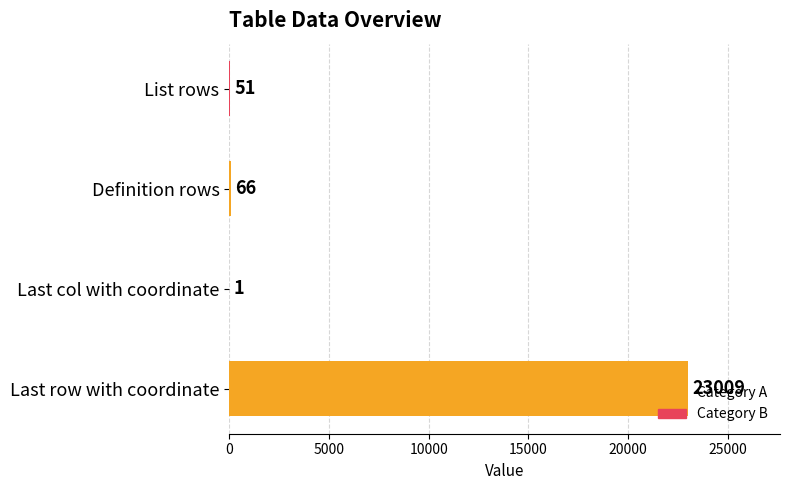

Which has a higher value, Last row with coordinate or Last col with coordinate?

Last row with coordinate